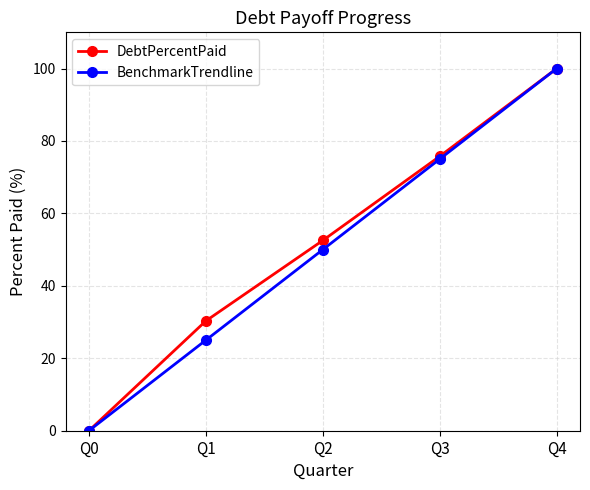

What is the difference between the second highest and minimum values in the DebtPercentPaid series?

75.8